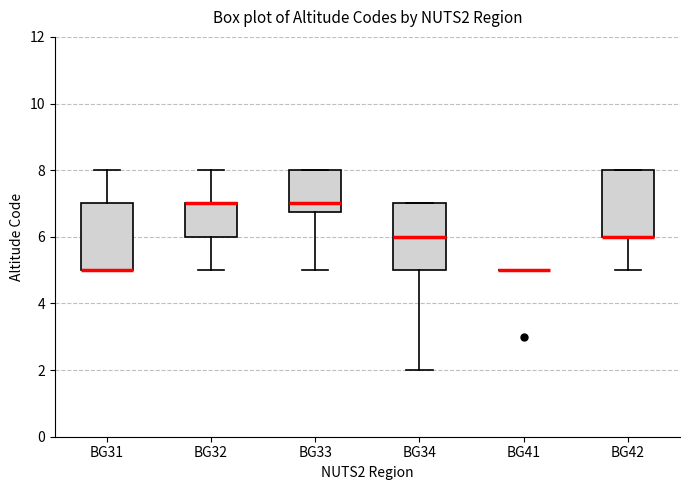

Reading left to right, read every box against the y-axis: the position of its median line, the range the box covers, and the ends of its whiskers. The values are not printed on the chart, so give them approximately, as read against the axis.

BG31: median 5.0 (drawn on the box's lower edge), box 5.0 to 7.0, whiskers 5.0 to 8.0
BG32: median 7.0 (drawn on the box's upper edge), box 6.0 to 7.0, whiskers 5.0 to 8.0
BG33: median 7.0, box 6.8 to 8.0, whiskers 5.0 to 8.0
BG34: median 6.0, box 5.0 to 7.0, whiskers 2.0 to 7.0
BG41: box collapsed to a line at 5.0, whiskers 5.0 to 5.0
BG42: median 6.0 (drawn on the box's lower edge), box 6.0 to 8.0, whiskers 5.0 to 8.0